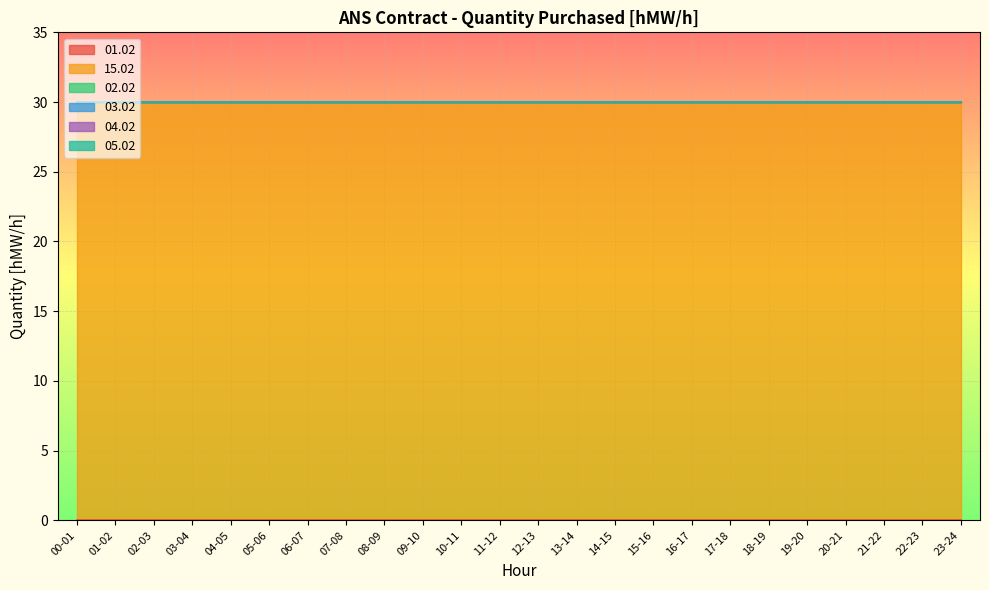

Rank the series by their maximum value, from highest to lowest.

15.02, 01.02, 02.02, 03.02, 04.02, 05.02